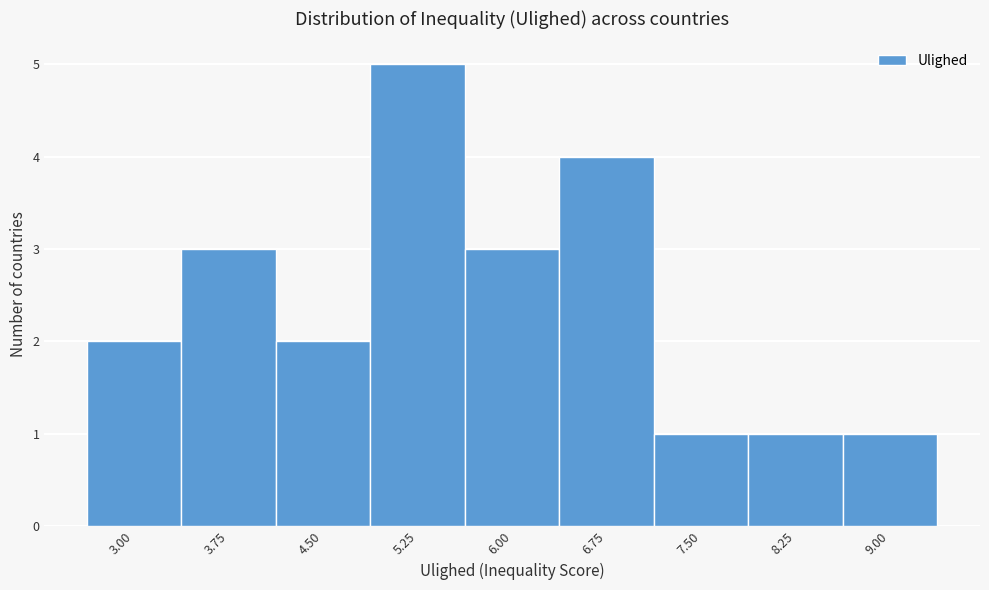

Reading left to right, transcribe all the data shown in this chart.

2	3	2	5	3	4	1	1	1